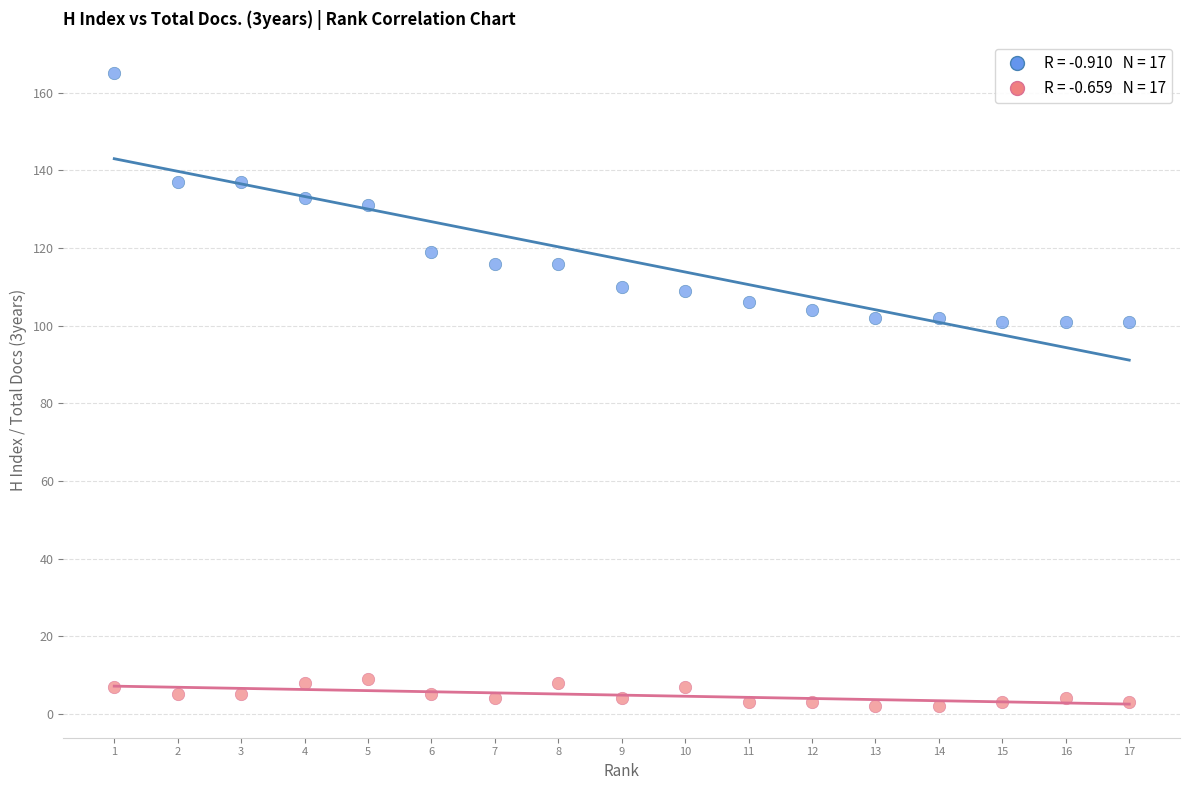

Across all data points, what is the range of X values (max minus min)?

16